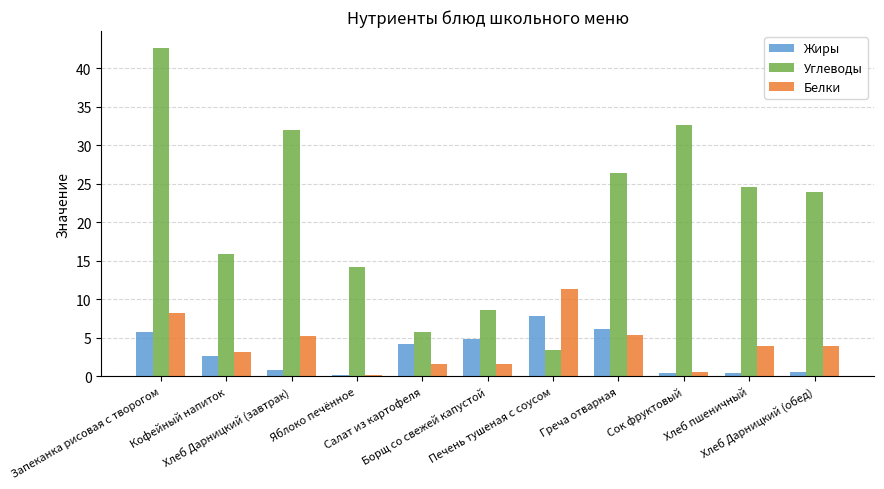

What is the sum of the Углеводы values at Салат из картофеля and Яблоко печённое?

20.0